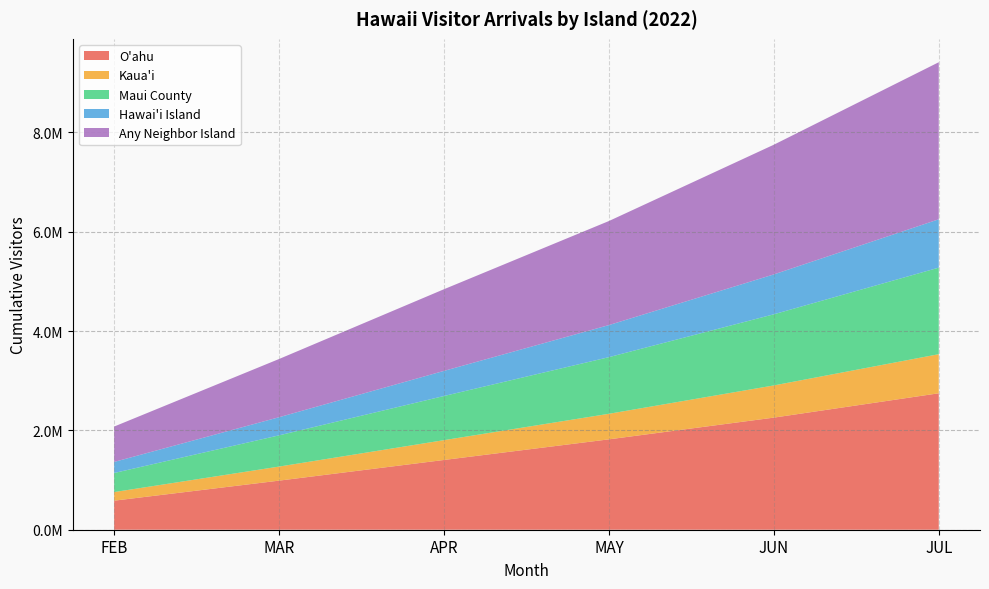

Reading left to right, list all the values displayed in this chart.

O'ahu: 584685.7	988216.0	1404212.9	1819432.3	2256776.1	2746809.5
Kaua'i: 173159.8	283016.2	398897.3	514484.3	648090.6	786972.2
Maui County: 383870.8	628501.7	888677.2	1140039.6	1431909.9	1741918.2
Hawai'i Island: 222883.7	365000.5	505564.0	645549.5	803002.9	973507.4
Any Neighbor Island: 712164.0	1172001.9	1643961.3	2094728.1	2610562.8	3161970.3